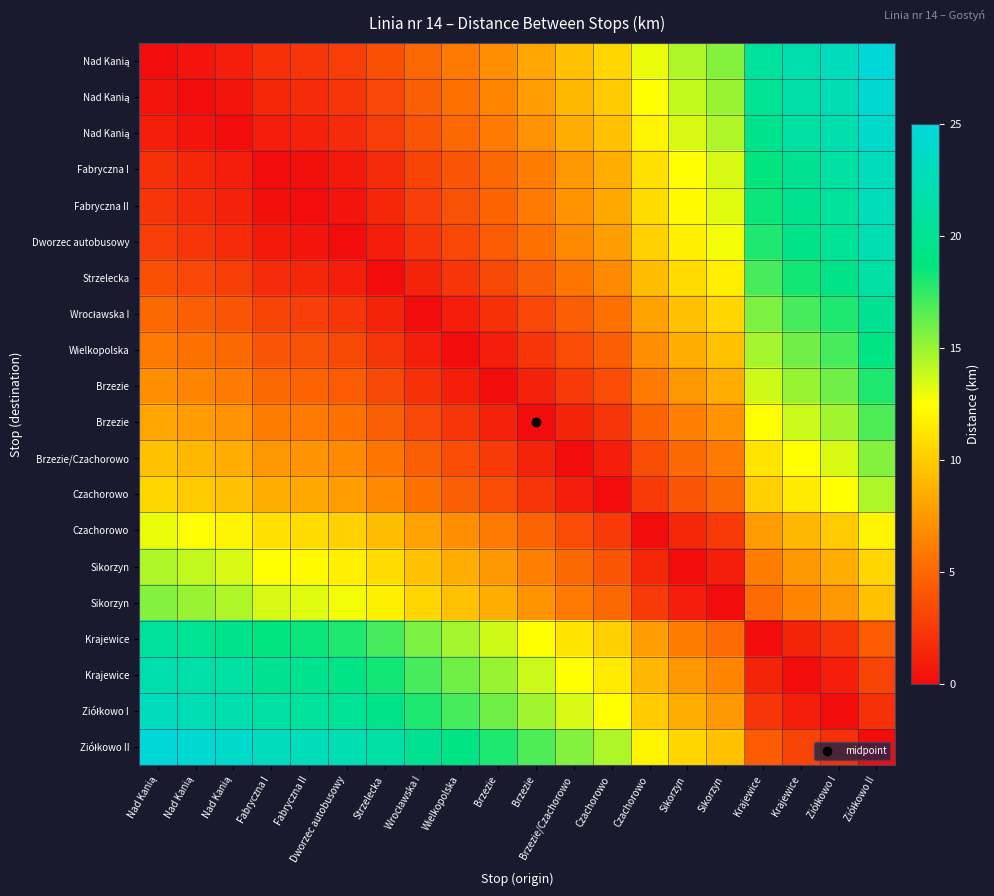

How many data points does each series have?

20